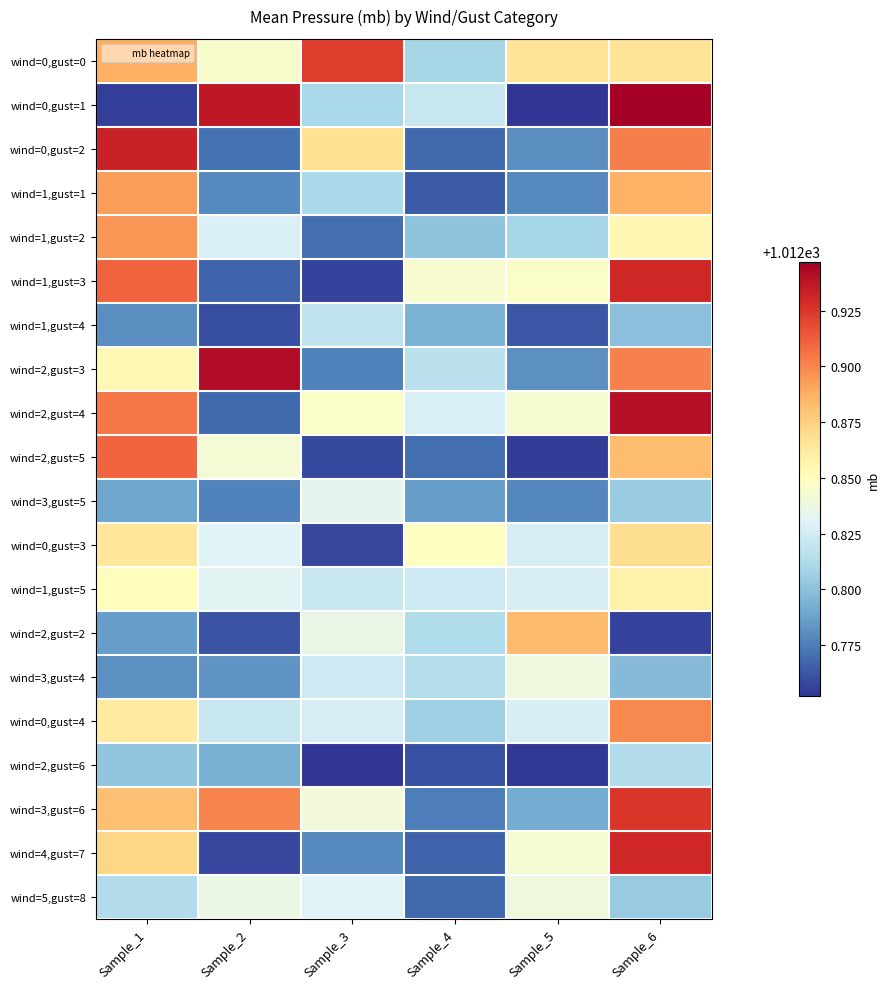

What is the total value across all series at Sample_6?

20257.4